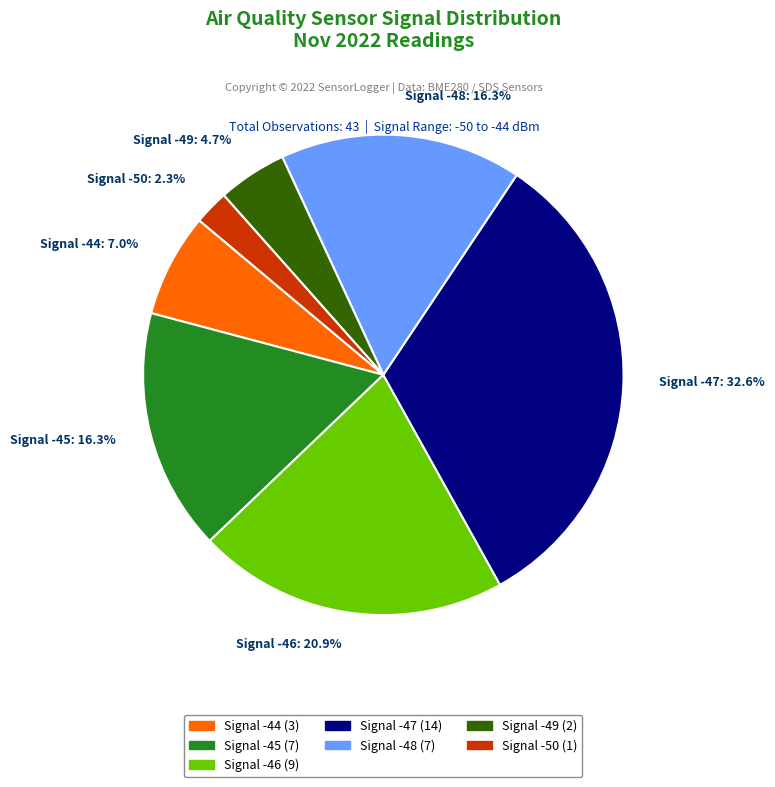

What is the smallest slice in the pie chart?

Signal -50: 2.3%